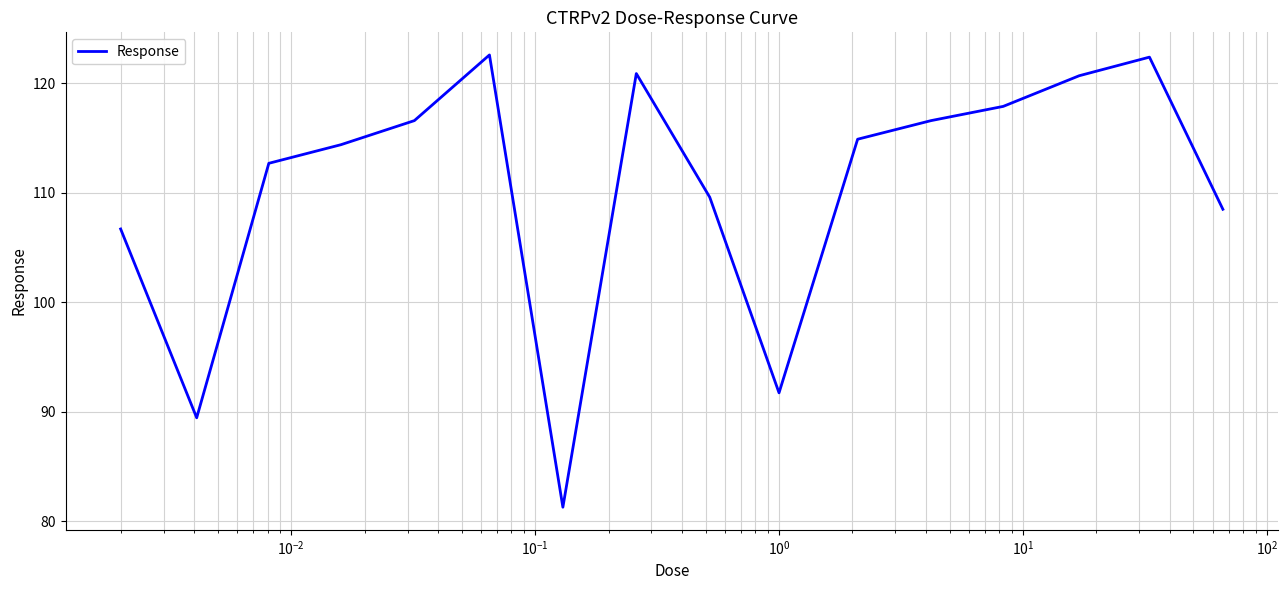

How many interior local valleys (lower than both neighbors) does the data have?

3